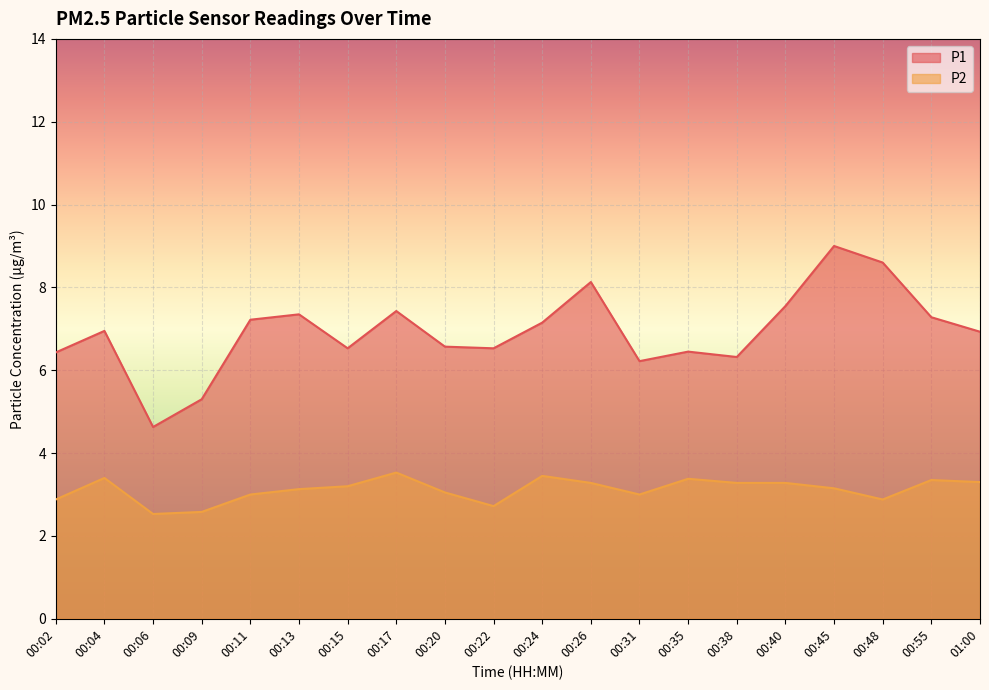

True or false: P2 and P1 cross at least once.

False